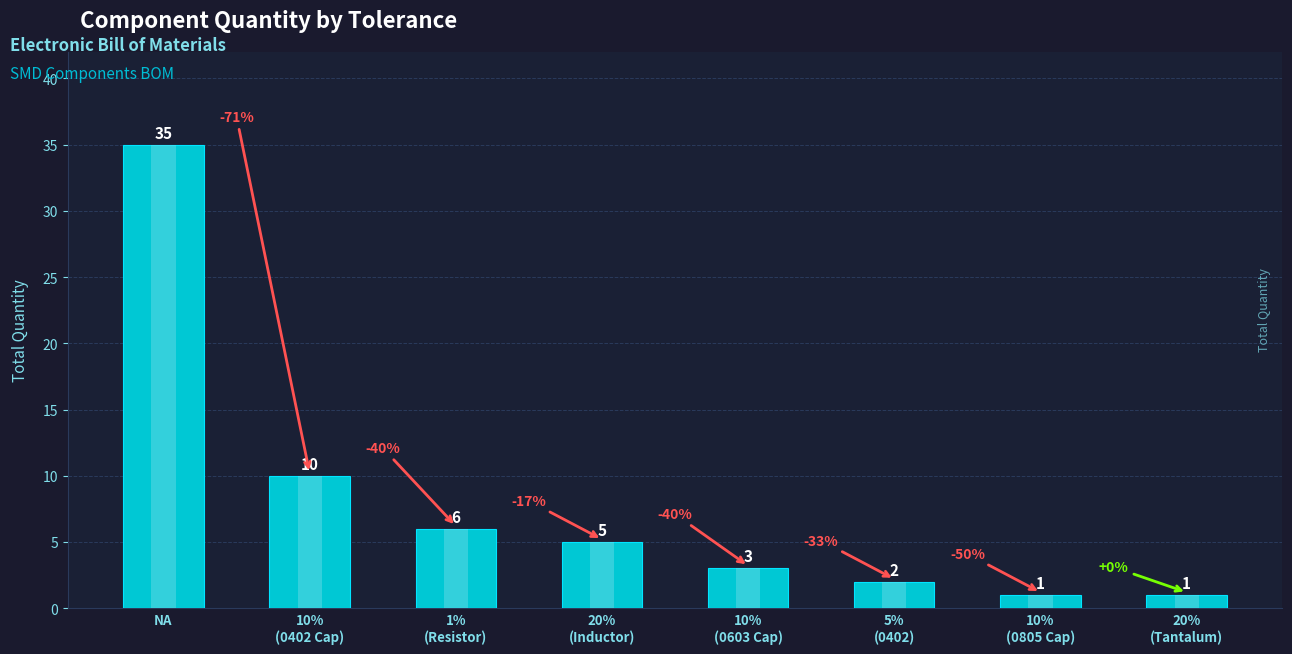

Reading left to right, what are all the values shown in this chart?

35	10	6	5	3	2	1	1